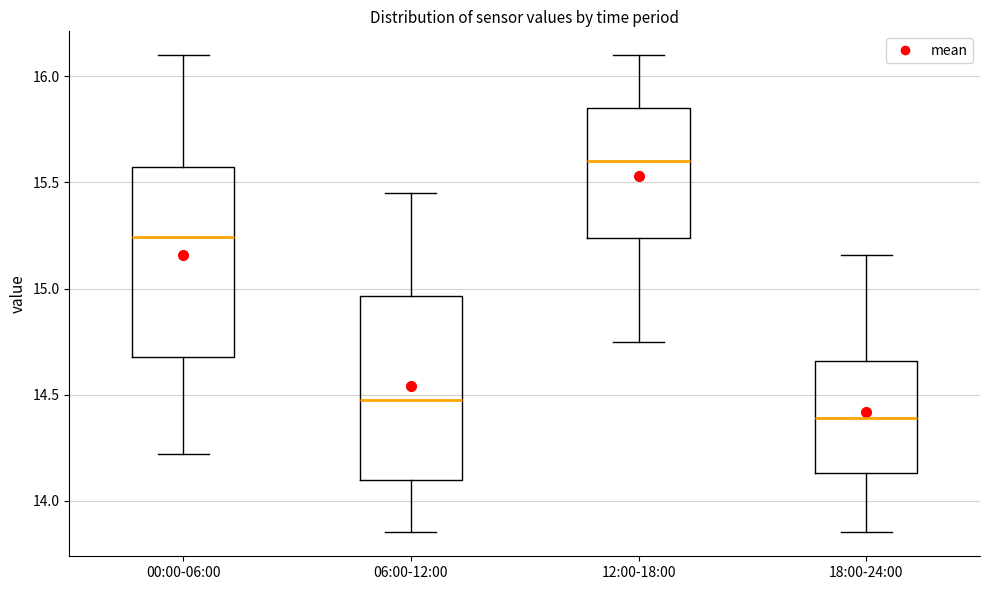

Where is the lower edge of the box for 12:00-18:00 on the y-axis? The values are not printed on the chart, so give them approximately, as read against the axis.

15.25